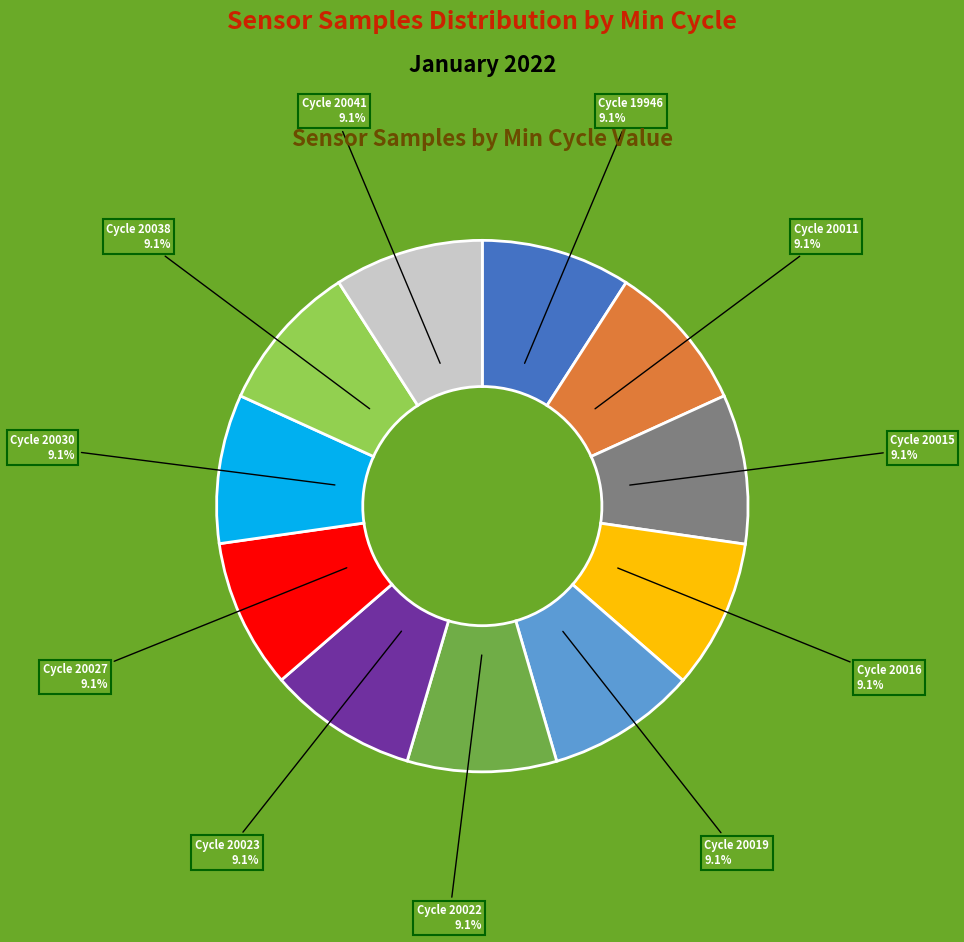

How many slices are in this pie chart?

11